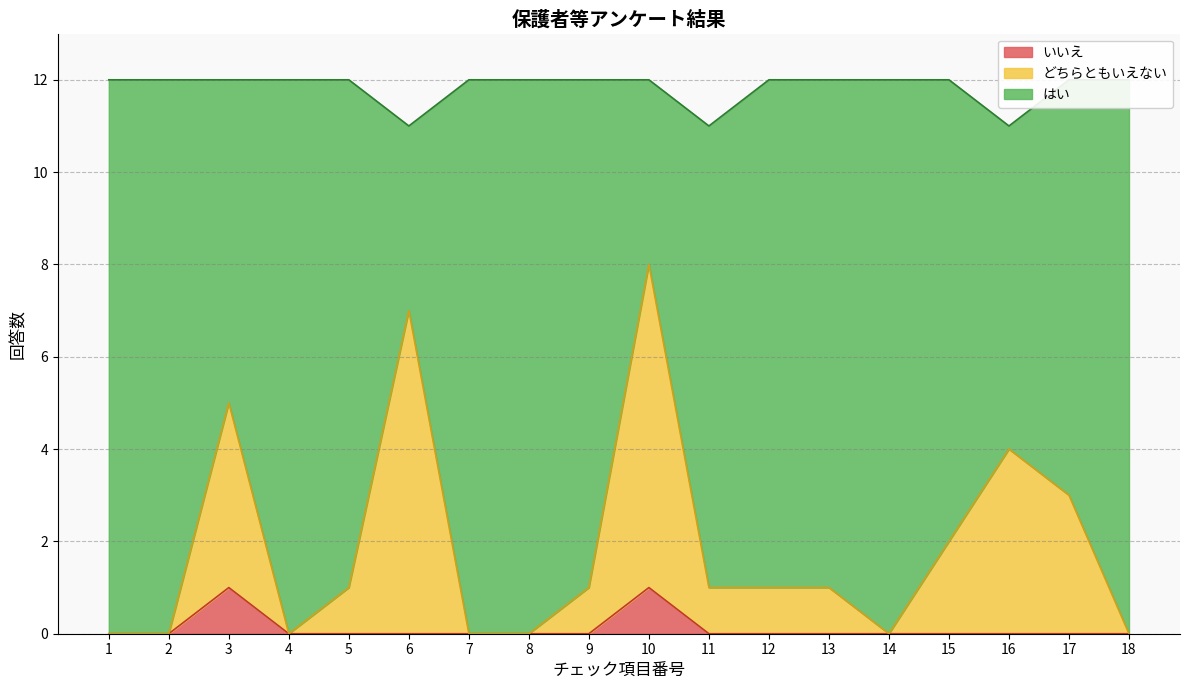

Is it true that いいえ equals 0 at 4?

True